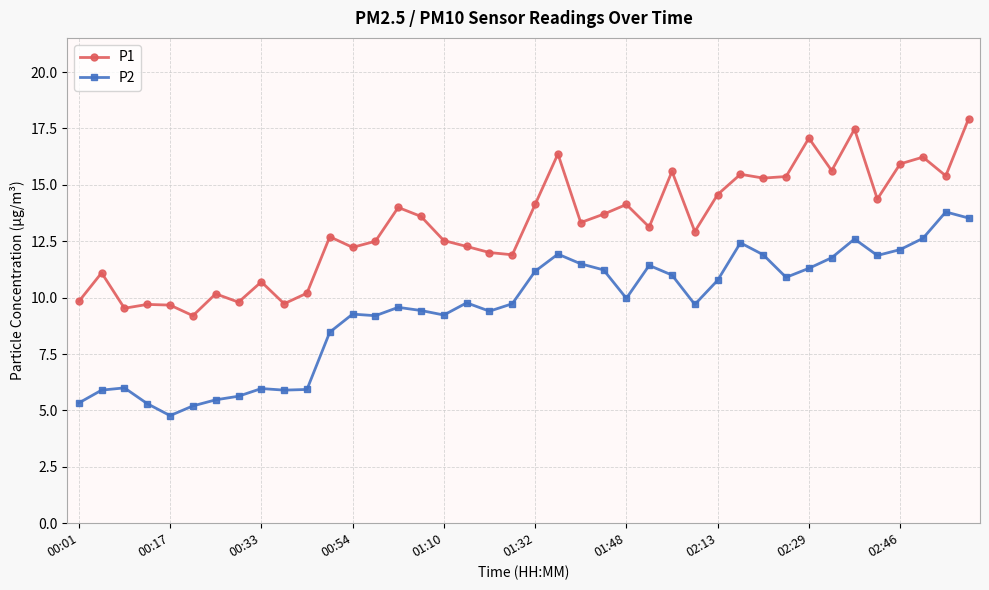

Does the chart display data point markers on the line(s)?

Yes